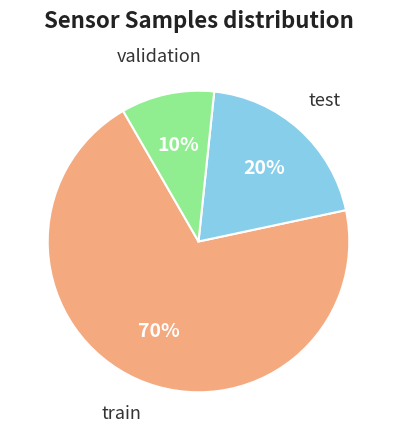

Which has a higher value, train or test?

train